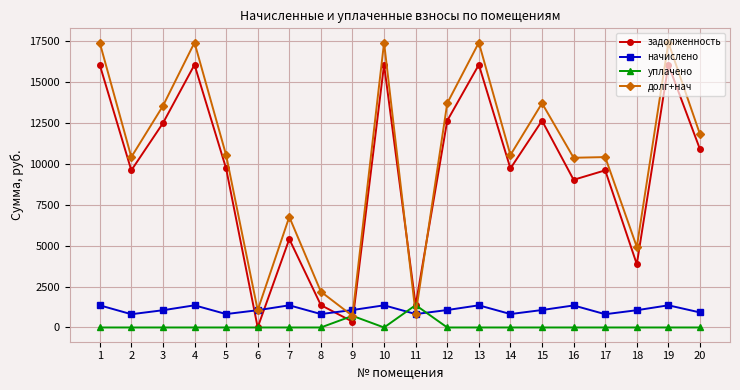

Which series changed the most between 12 and 14?

долг+нач